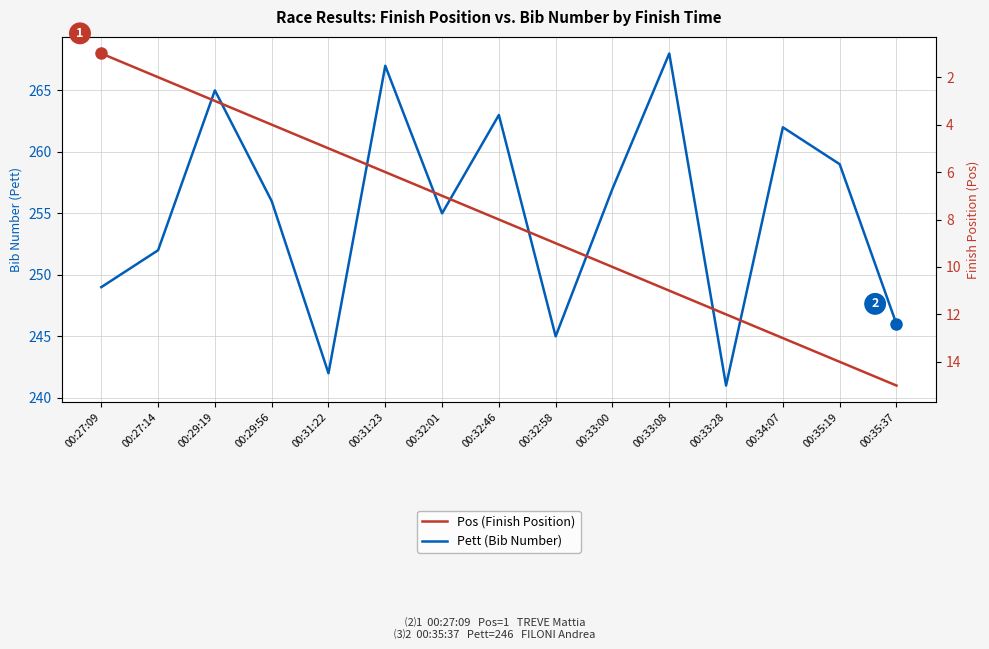

Is it true that Pos (Finish Position) equals 2 at 00:31:22?

False